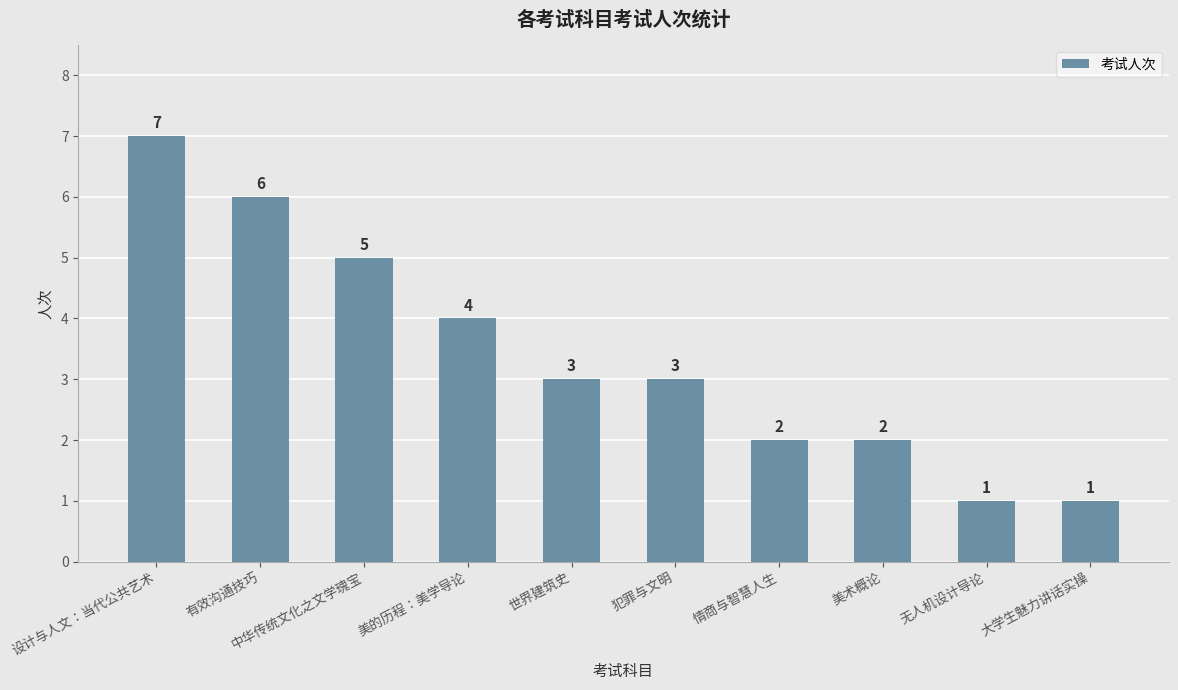

How many data points are less than 3?

4